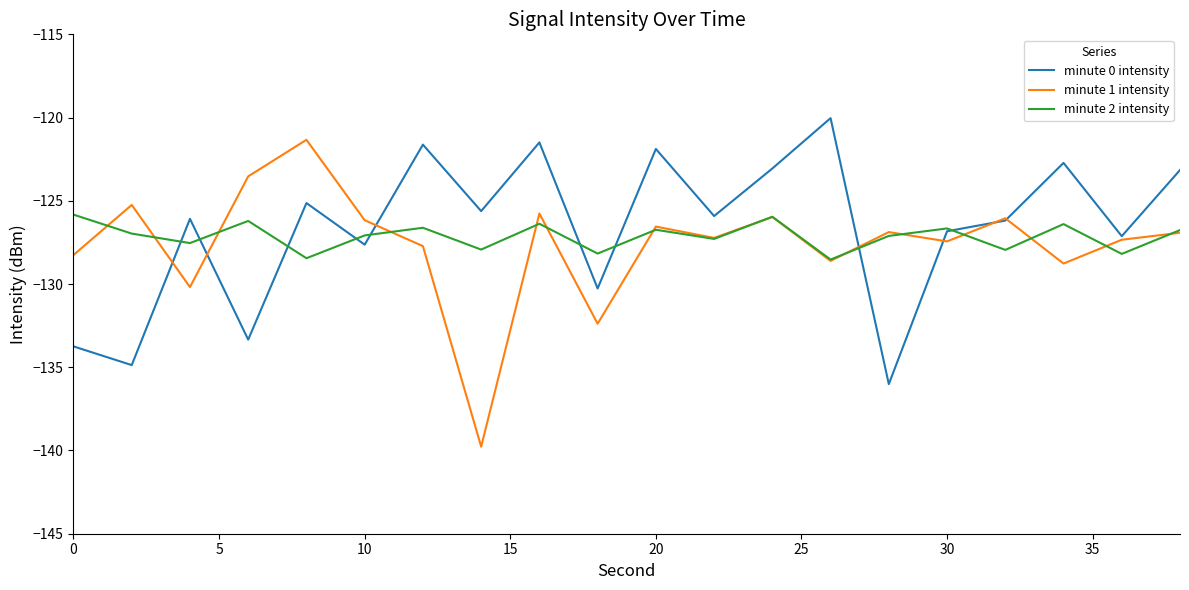

Which series has the largest total across all categories?

minute 0 intensity